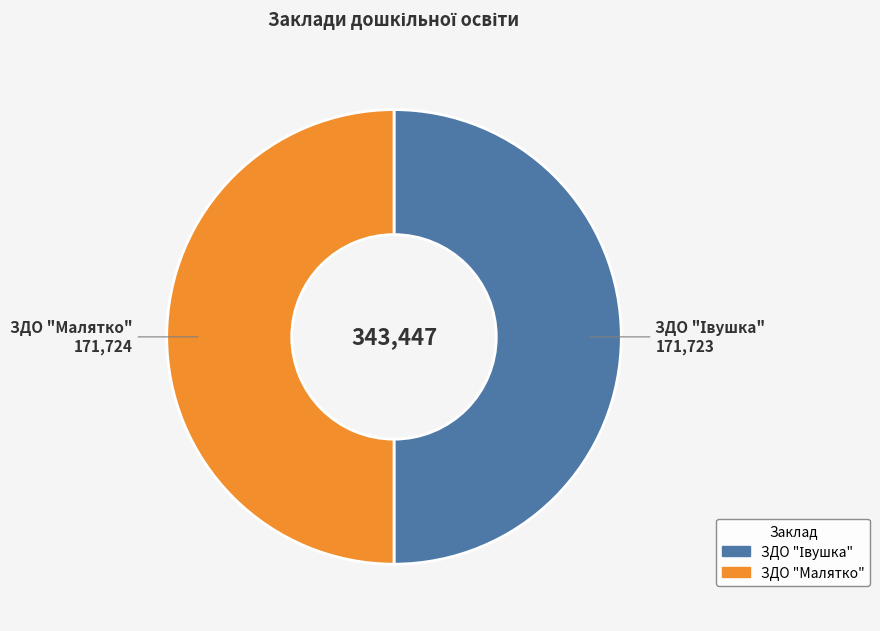

Is it true that ЗДО "Малятко" is 50% of the pie?

True